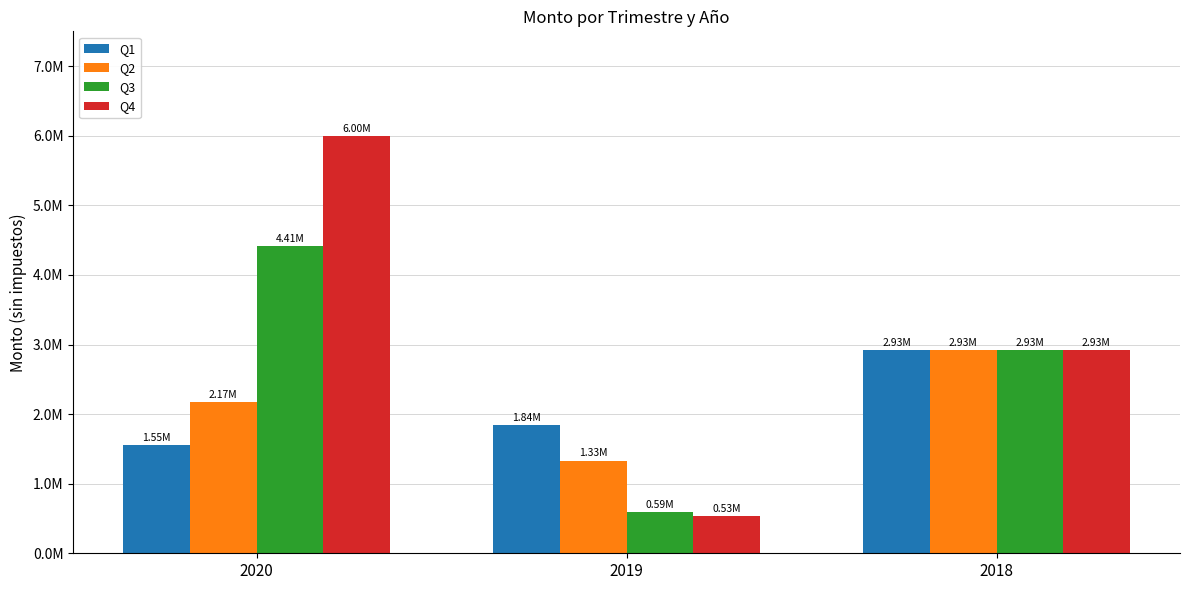

What is the difference between the maximum and minimum values in the Q3 series?

3815750